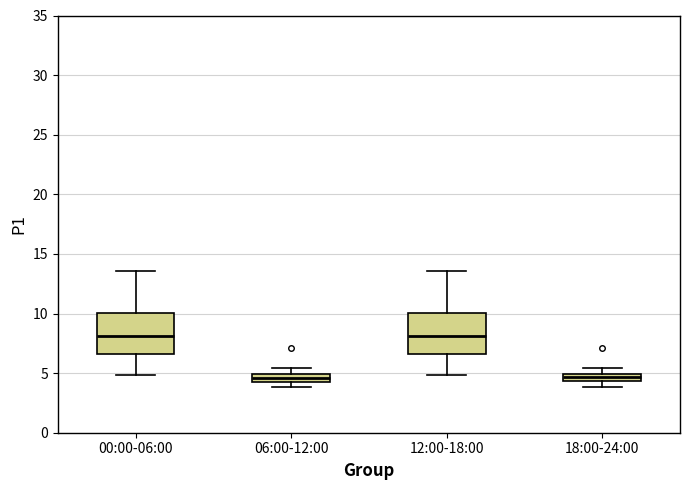

Where does the lower whisker of the box for 00:00-06:00 end on the y-axis? The values are not printed on the chart, so give them approximately, as read against the axis.

5.0